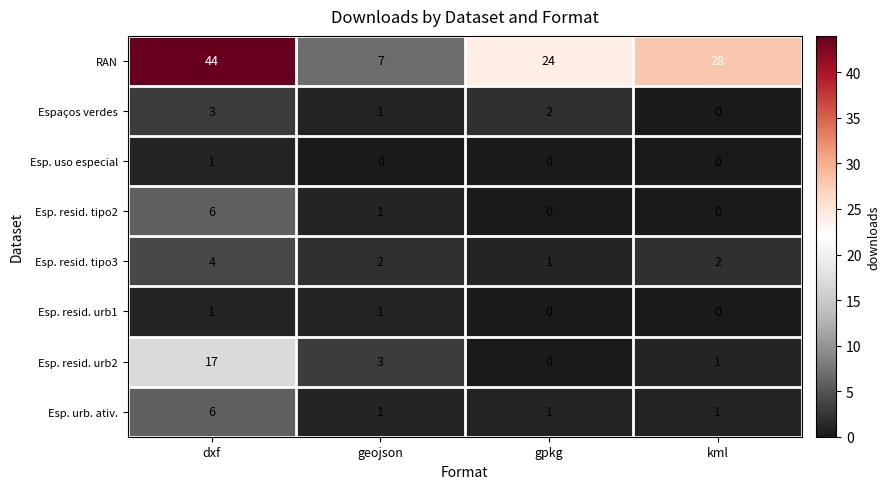

The value of Esp. resid. urb2 at dxf is 17. True or false?

True